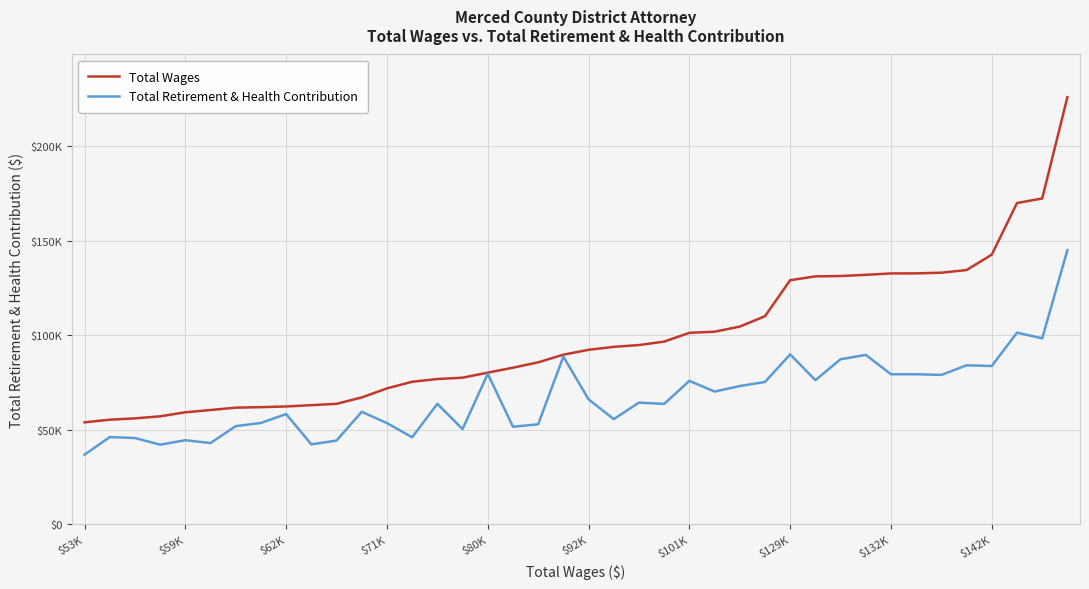

How many interior local peaks does the Total Retirement & Health Contribution series have?

13